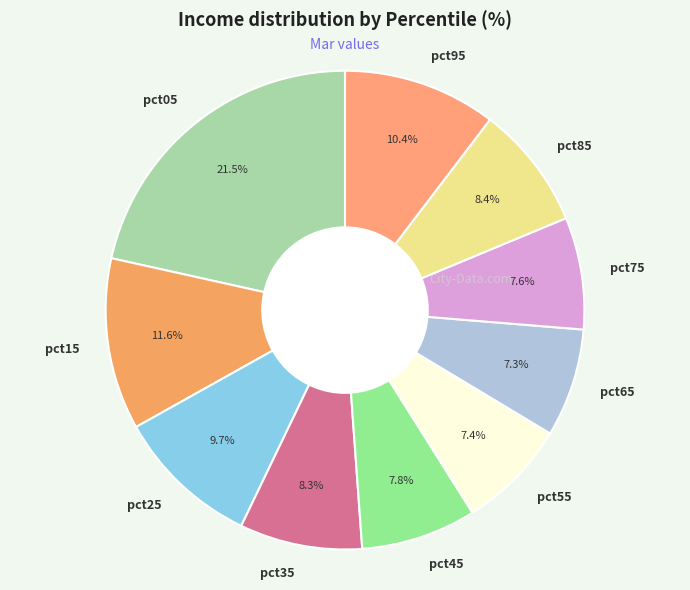

Is it true that pct15 is 12% of the pie?

True